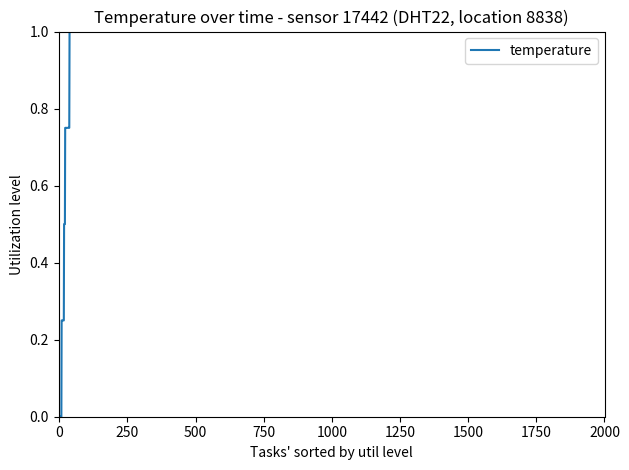

What is the maximum value shown in the chart?

1.0